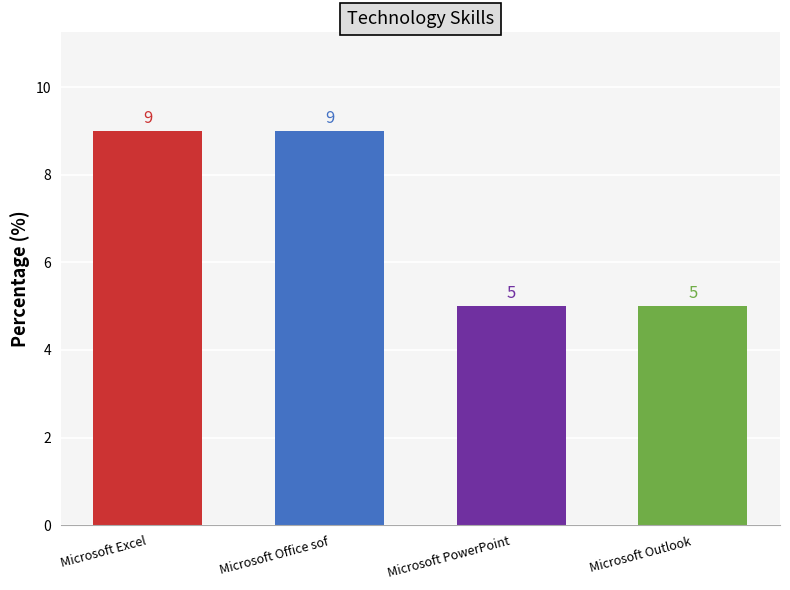

How many data points are less than 9?

2